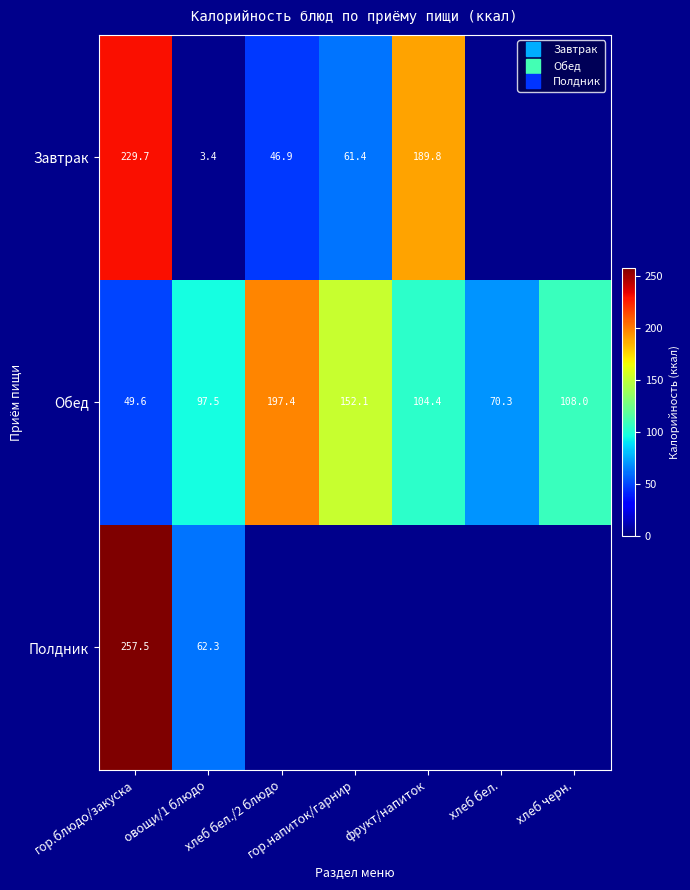

At хлеб бел./2 блюдо, list the series in order from largest to smallest.

Обед, Полдник, Завтрак